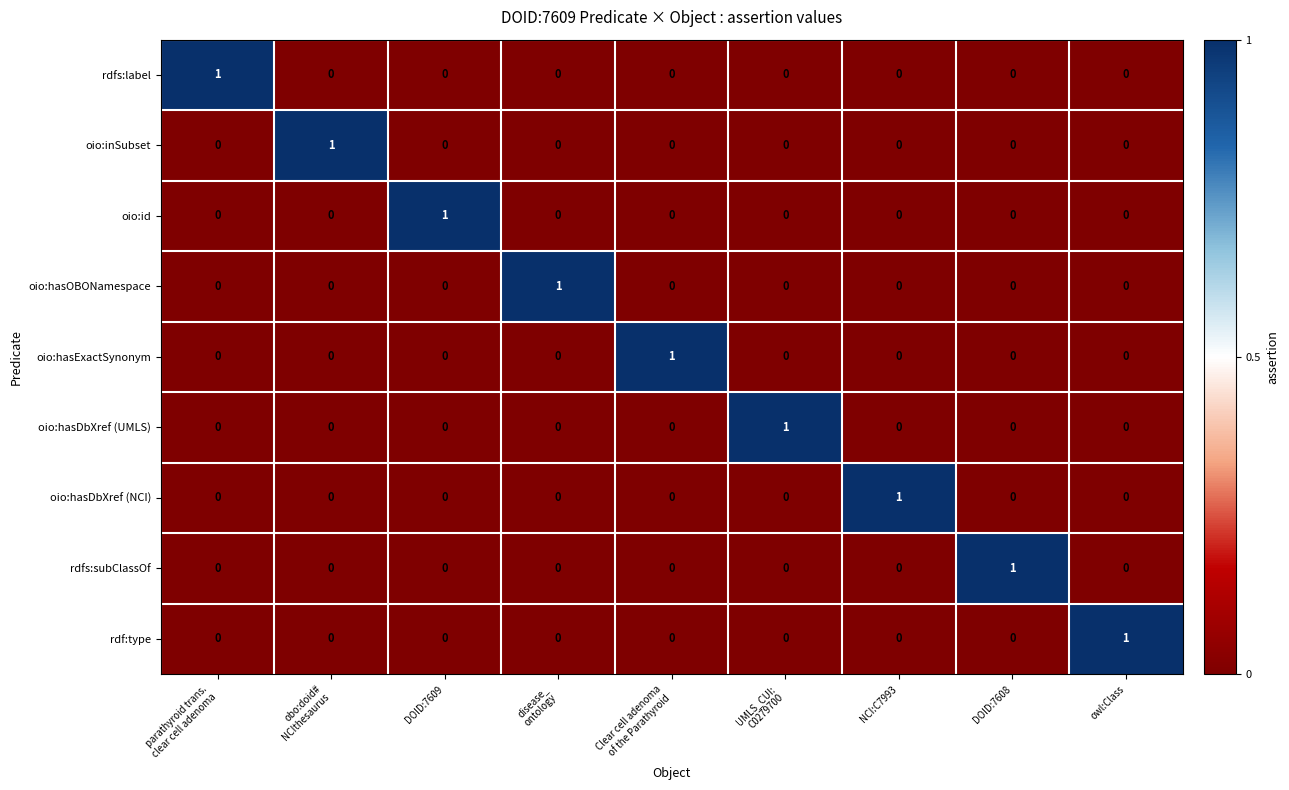

At how many categories does at least one series exceed 0?

9